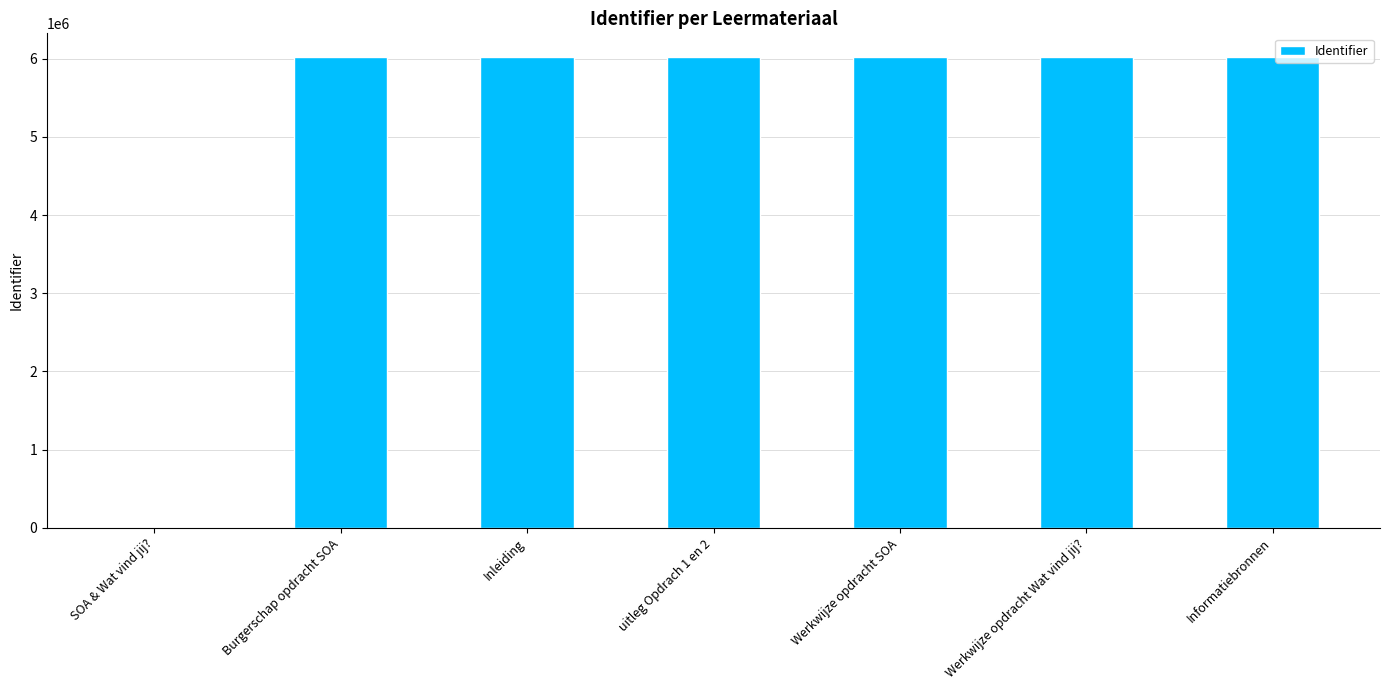

Is it true that the value at Werkwijze opdracht SOA is 6022698?

True